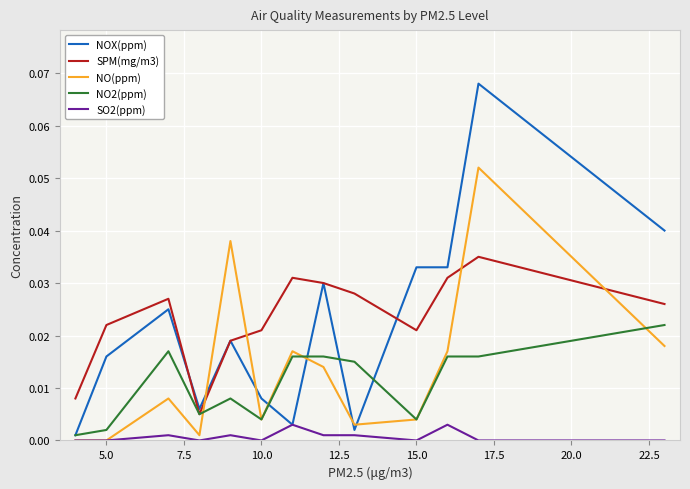

Which series has the widest spread of values?

NOX(ppm)